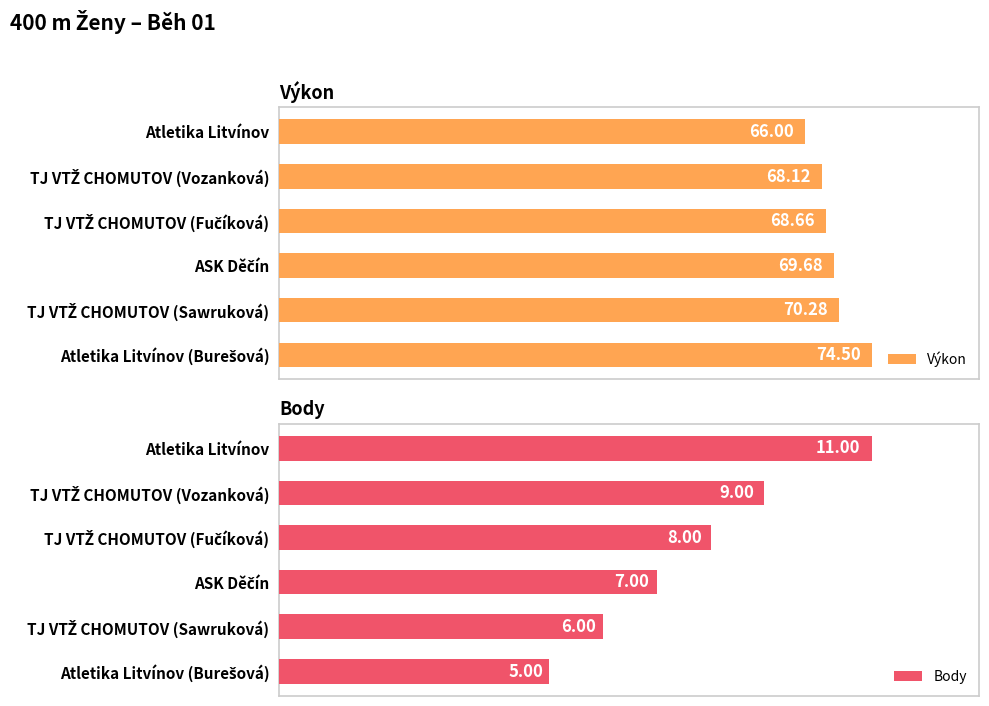

Is it true that Výkon equals 66.0 at Atletika Litvínov?

True